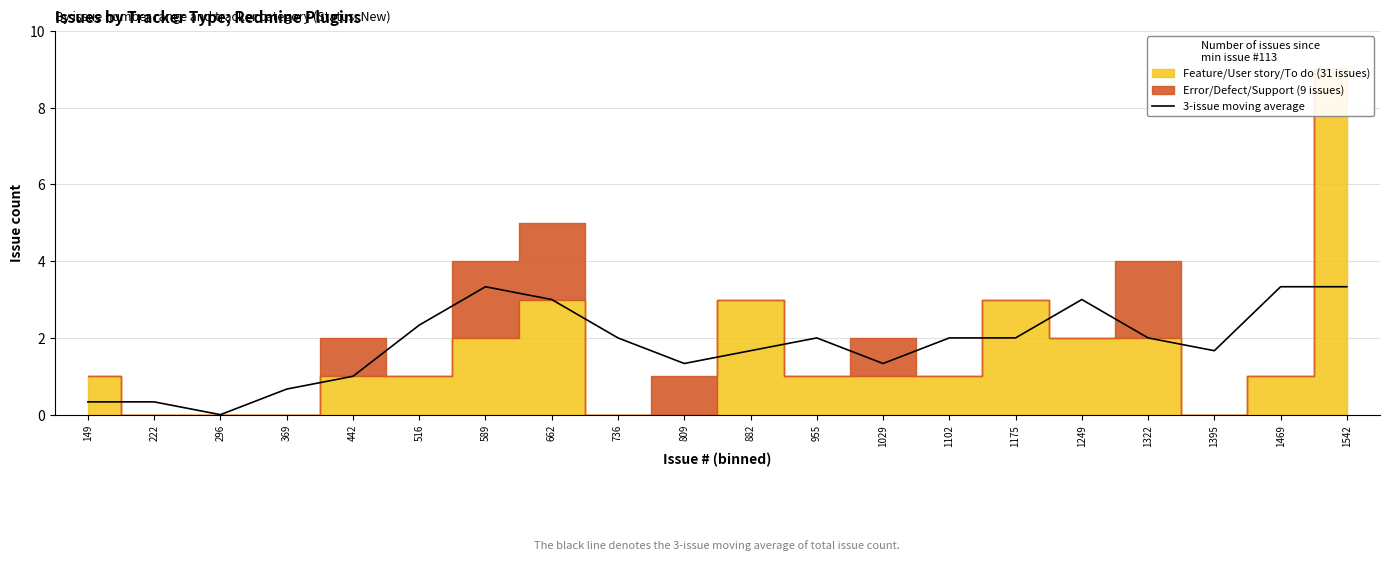

Reading left to right, extract all data points from this chart.

0.3	0.3	0.0	0.7	1.0	2.3	3.3	3.0	2.0	1.3	1.7	2.0	1.3	2.0	2.0	3.0	2.0	1.7	3.3	3.3